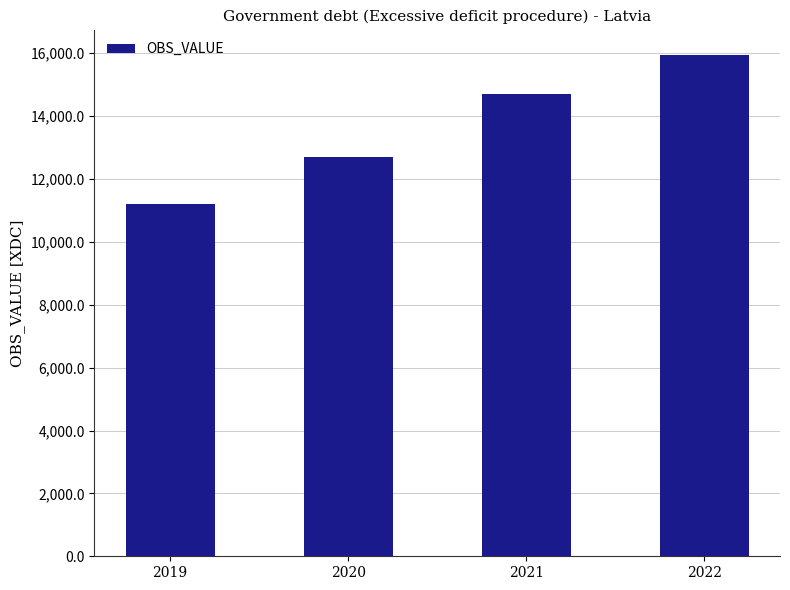

At which label does the data first exceed 14688?

2021